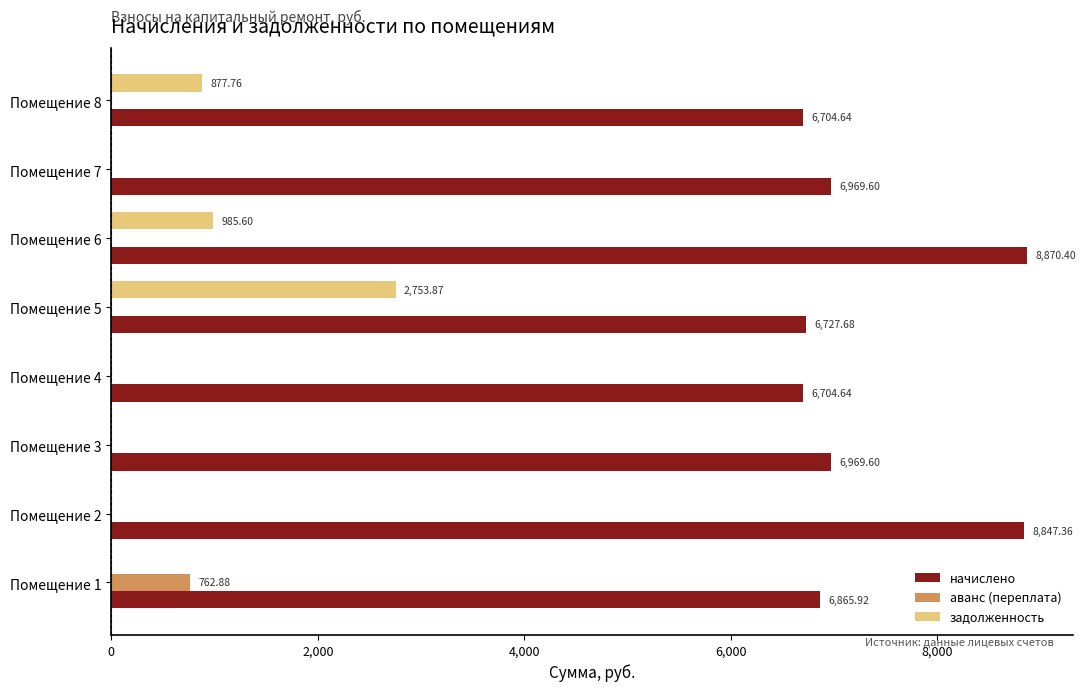

At which category is the sum across all series the highest?

Помещение 6